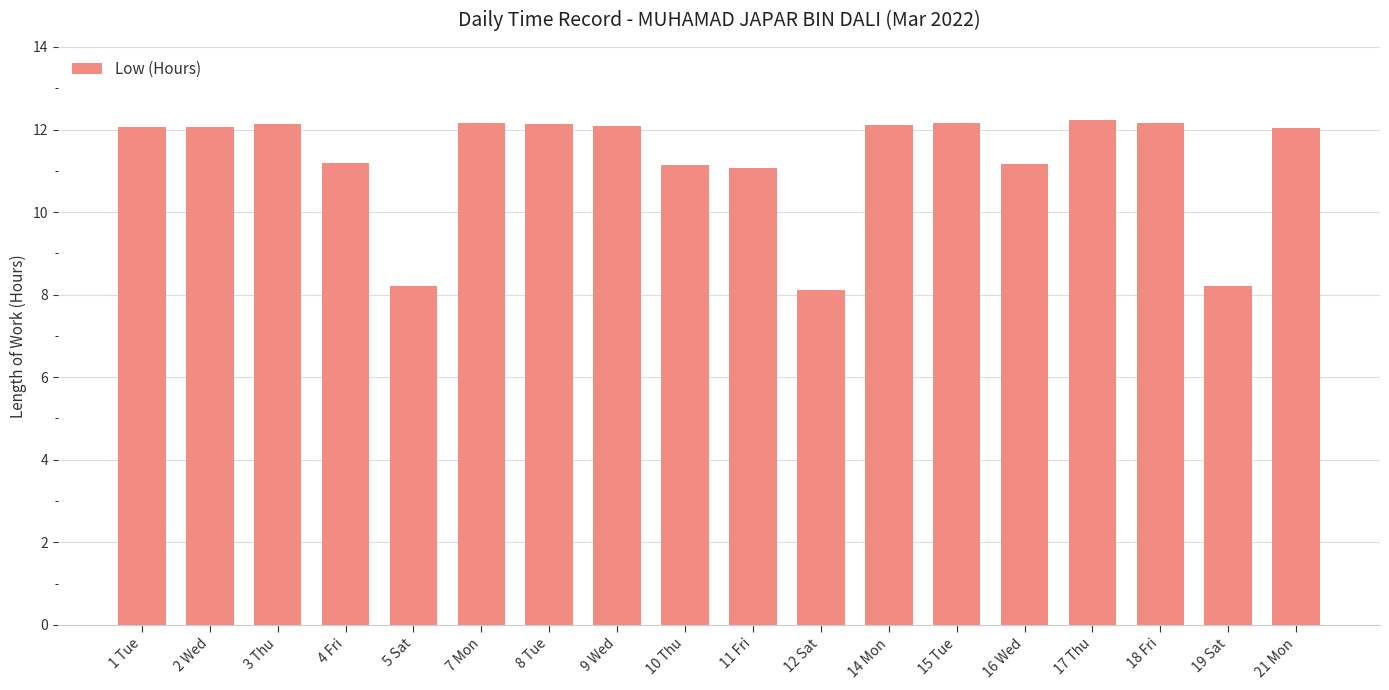

What is the difference between the maximum and minimum values?

4.1